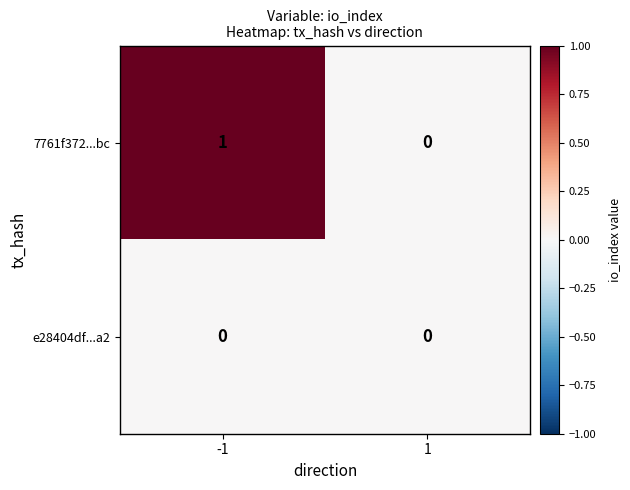

Rank the categories by 7761f372...bc value from highest to lowest.

-1, 1